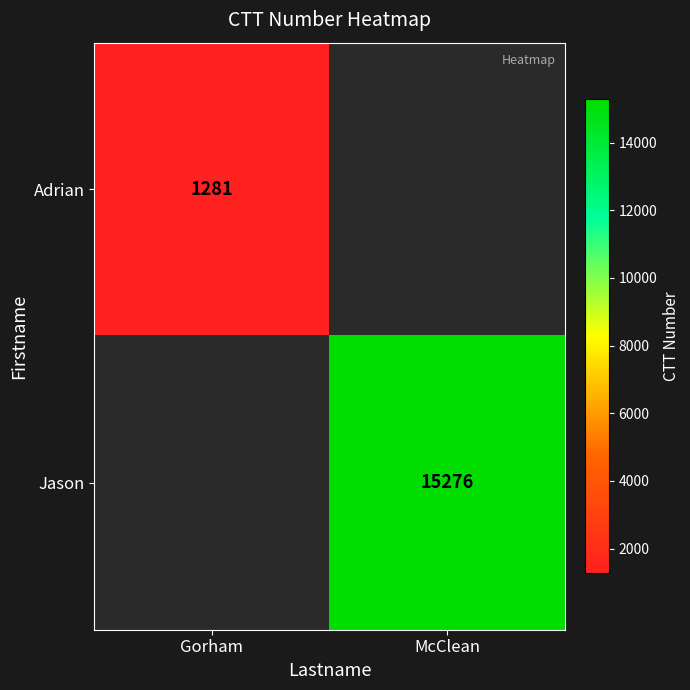

The Jason series shows 22500.5 at McClean. True or false?

False